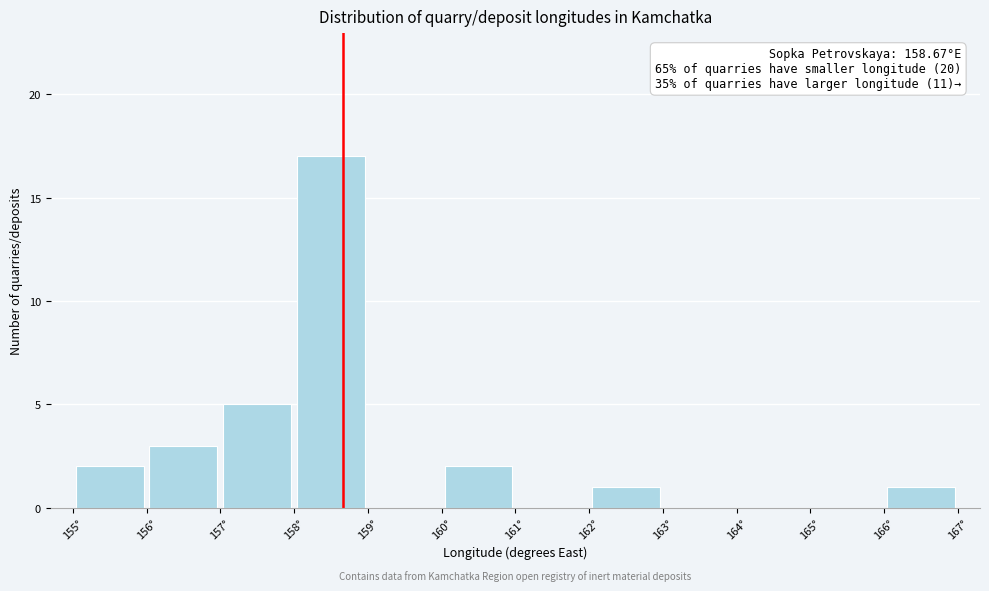

Over which range of the x-axis is the bar tallest?

158 to 159